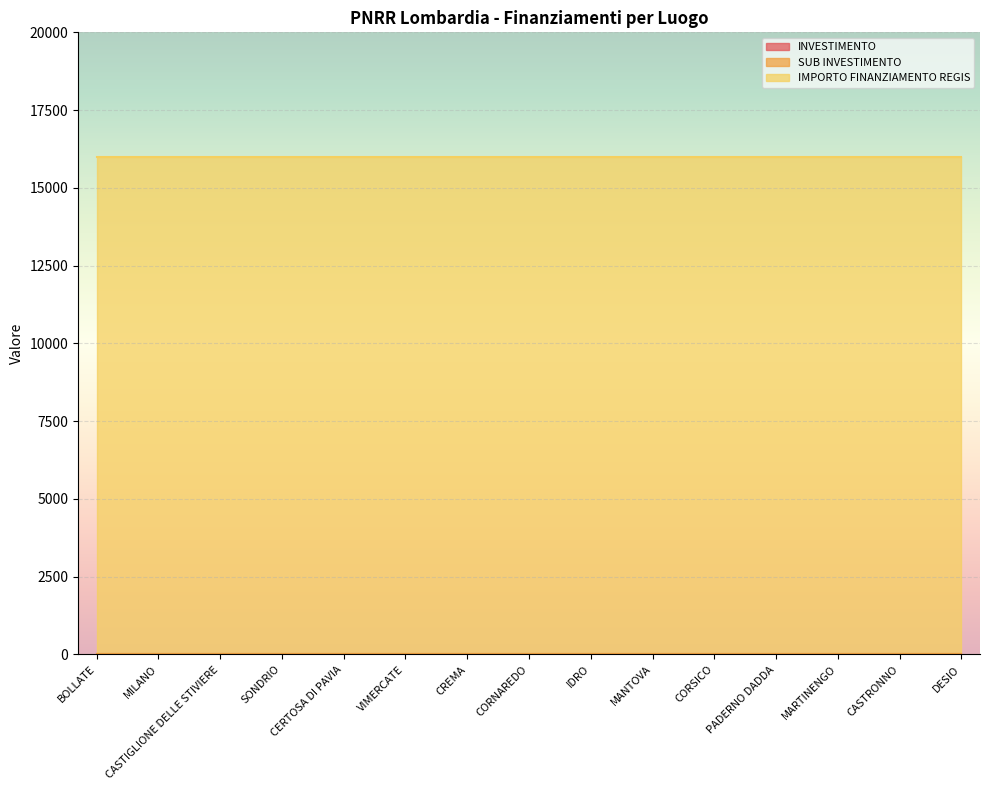

At PADERNO DADDA, list the series in order from largest to smallest.

IMPORTO FINANZIAMENTO REGIS, INVESTIMENTO, SUB INVESTIMENTO